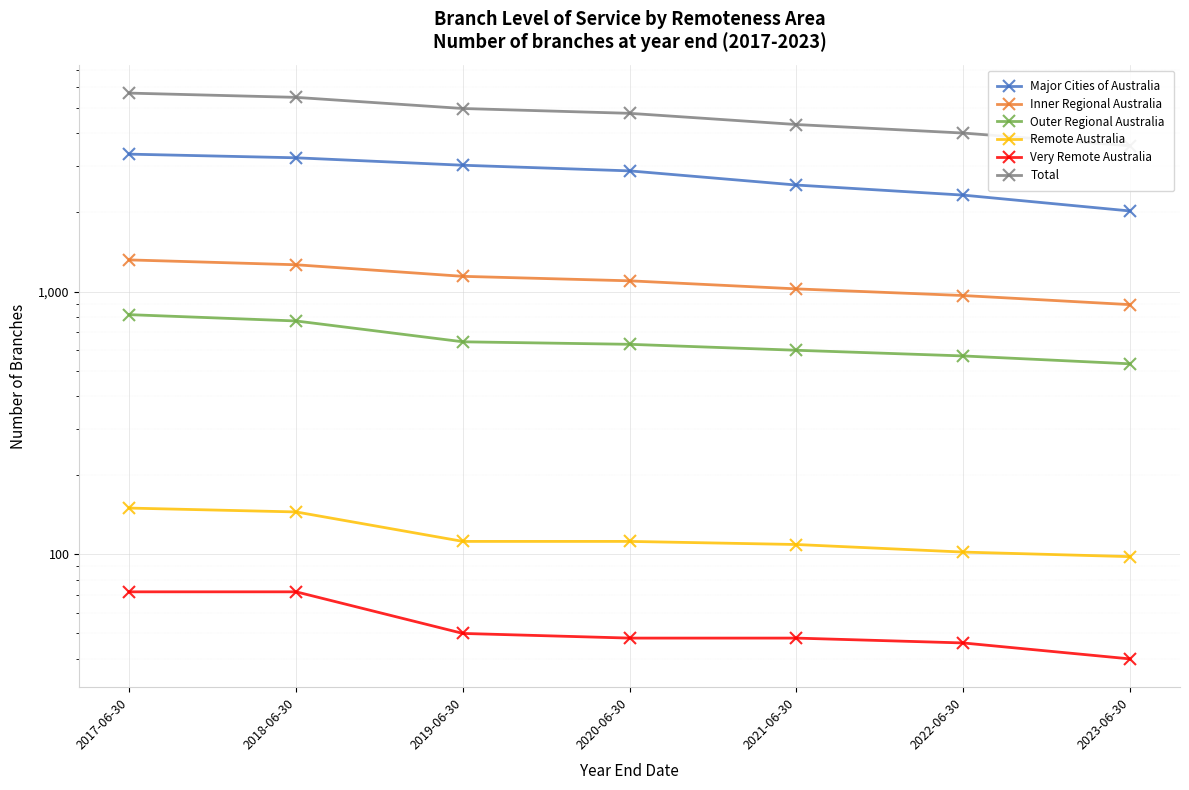

The value of Remote Australia at 2017-06-30 is 252. True or false?

False